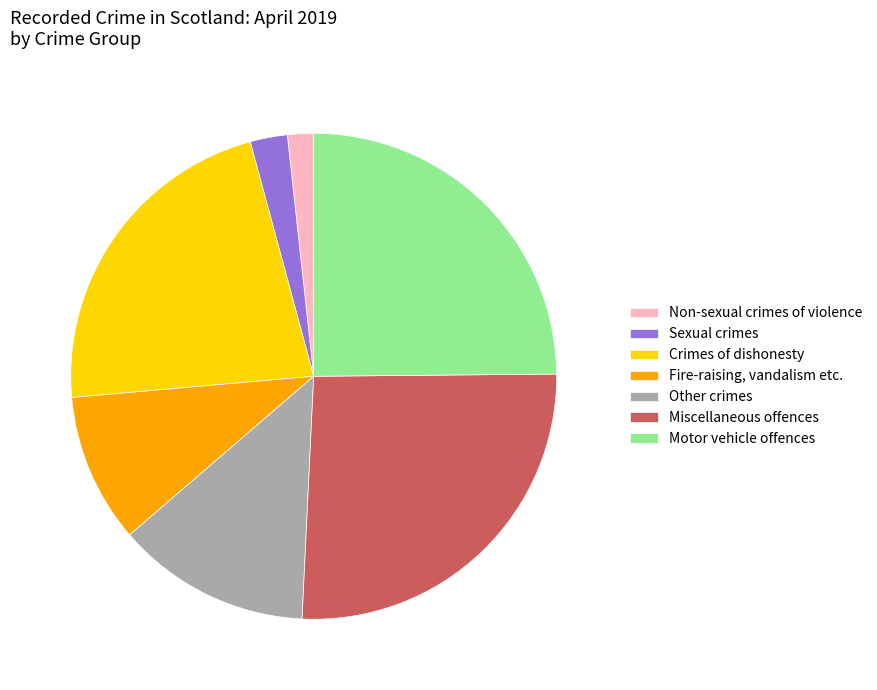

Is it true that Miscellaneous offences is 26% of the pie?

True